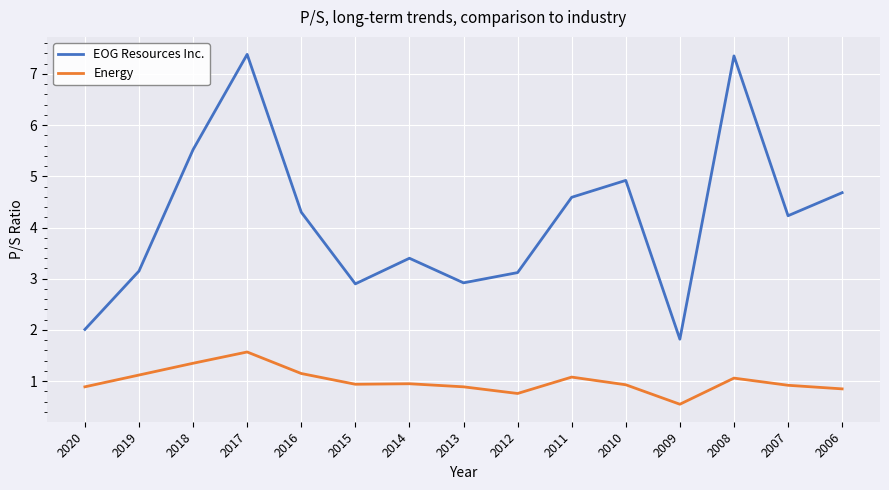

At which category does Energy reach its first local peak?

2017